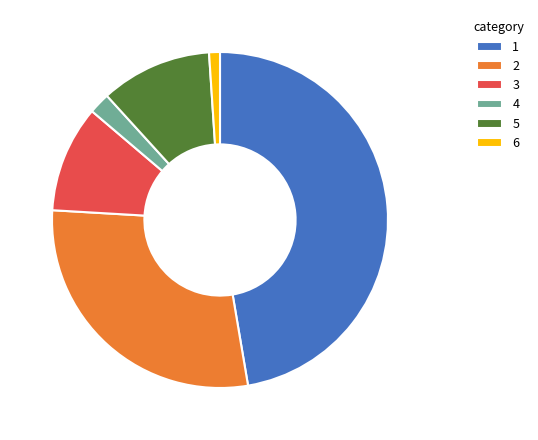

Which has a higher value, 3 or 6?

3